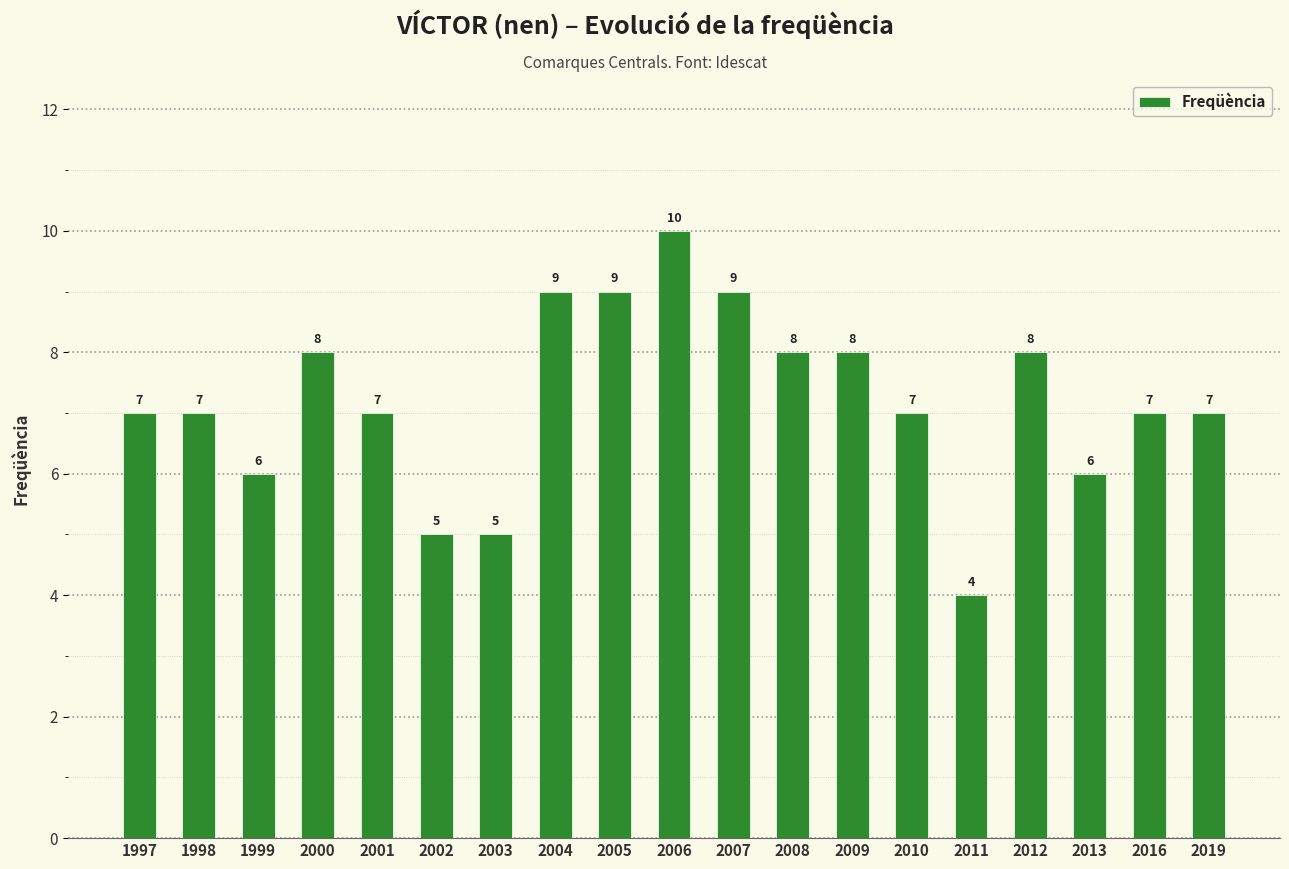

Count the values in the range 6 to 8.

12